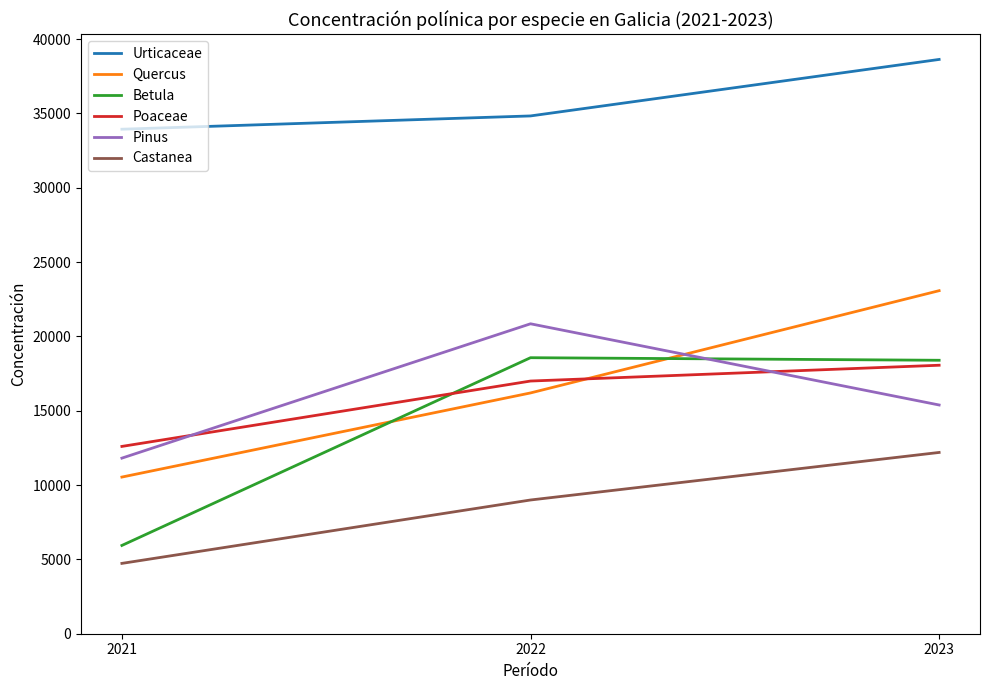

How many distinct data groups are displayed?

6